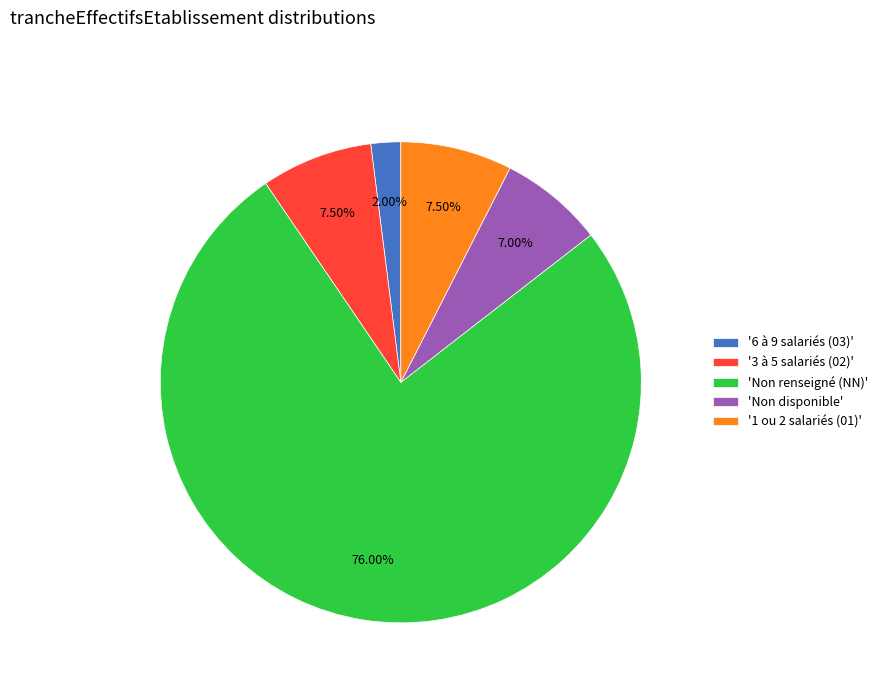

Combined, do '6 à 9 salariés (03)' and 'Non renseigné (NN)' account for over 50%?

Yes